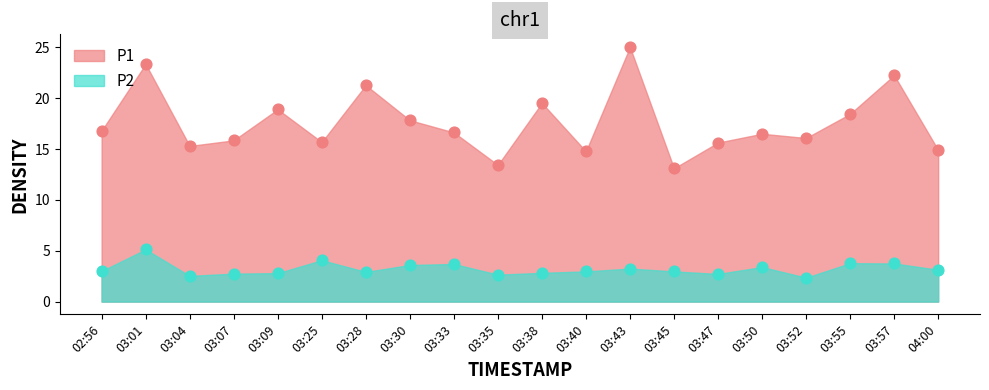

Which series has the largest total across all categories?

P1